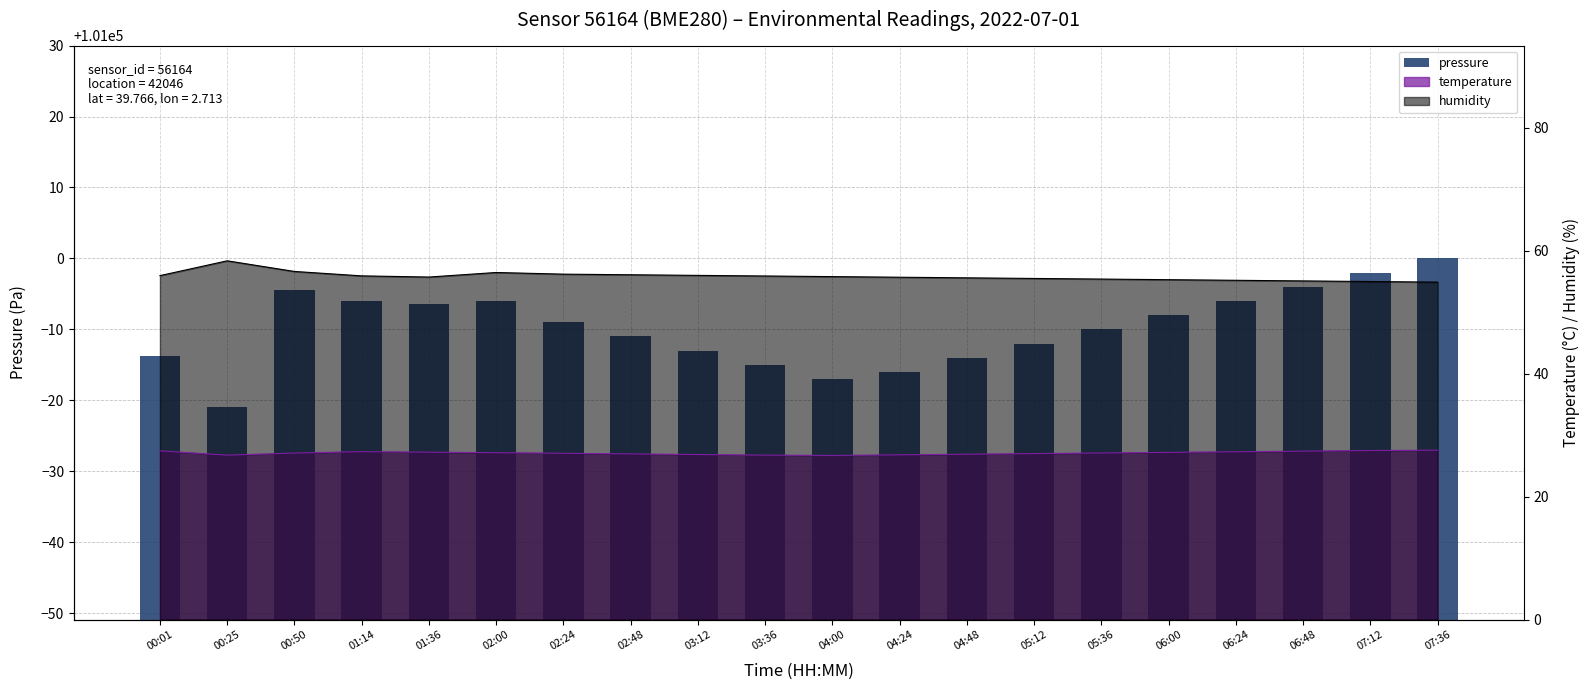

What is the difference between the values at 06:48 and 02:48?

7.0